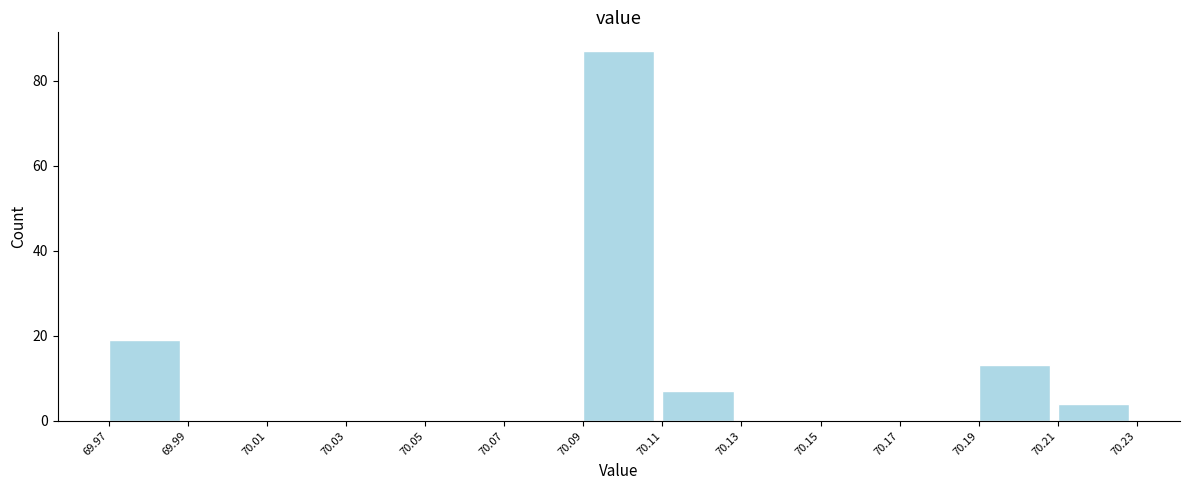

Which range on the x-axis has the tallest bar?

70.09 to 70.11